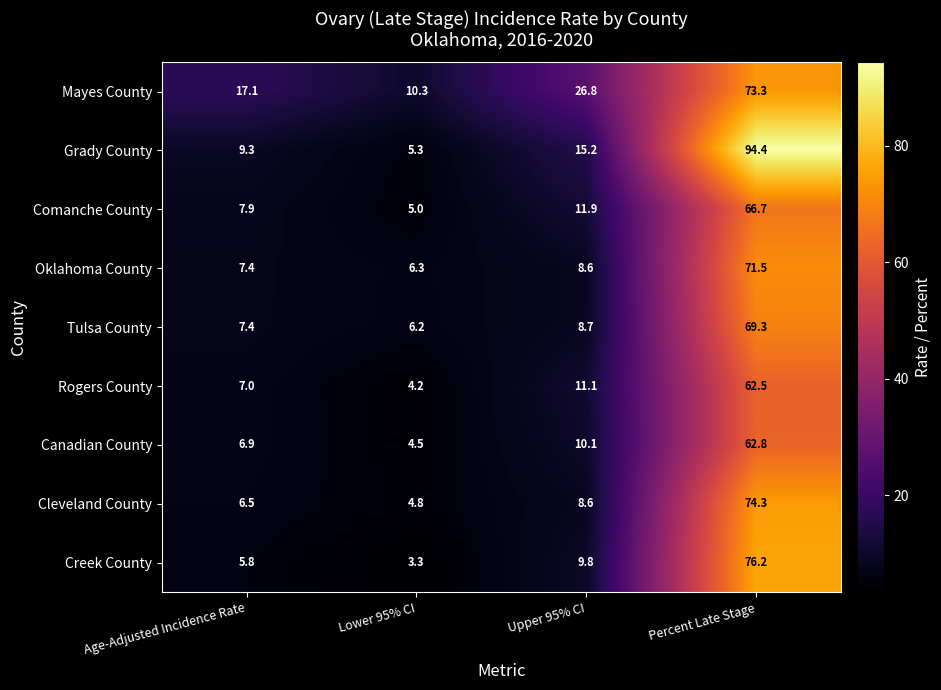

The Mayes County series shows 73.3 at Percent Late Stage. True or false?

True